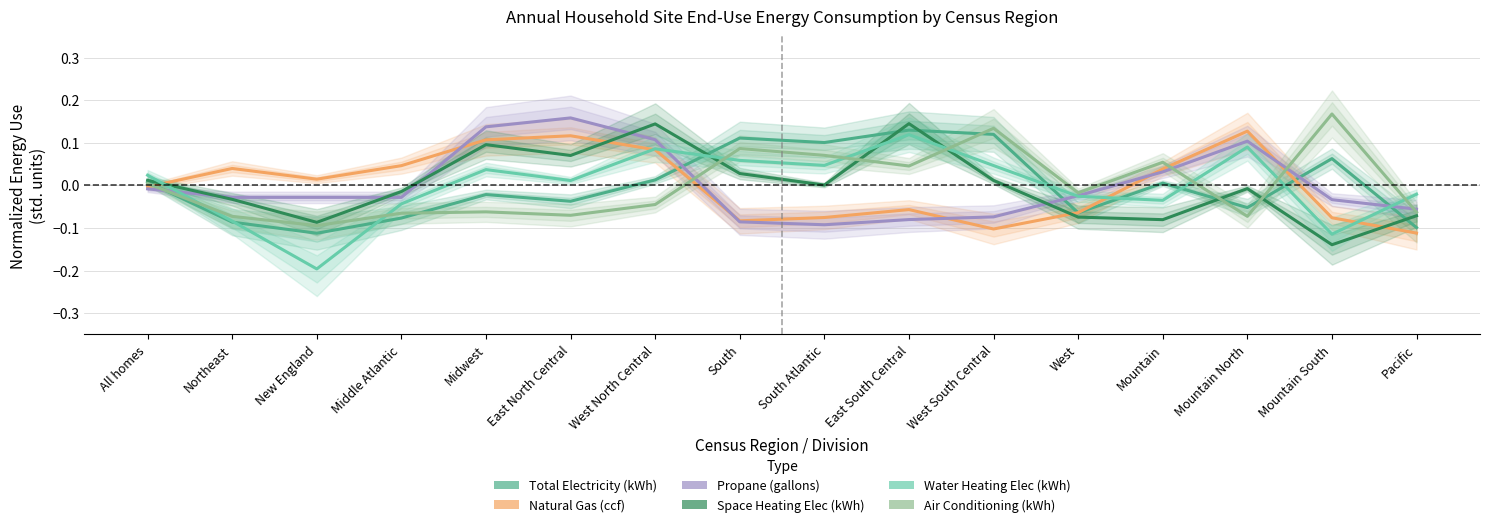

Is the value of Air Conditioning (kWh) at West greater than the value of Total Electricity (kWh) at East South Central?

No